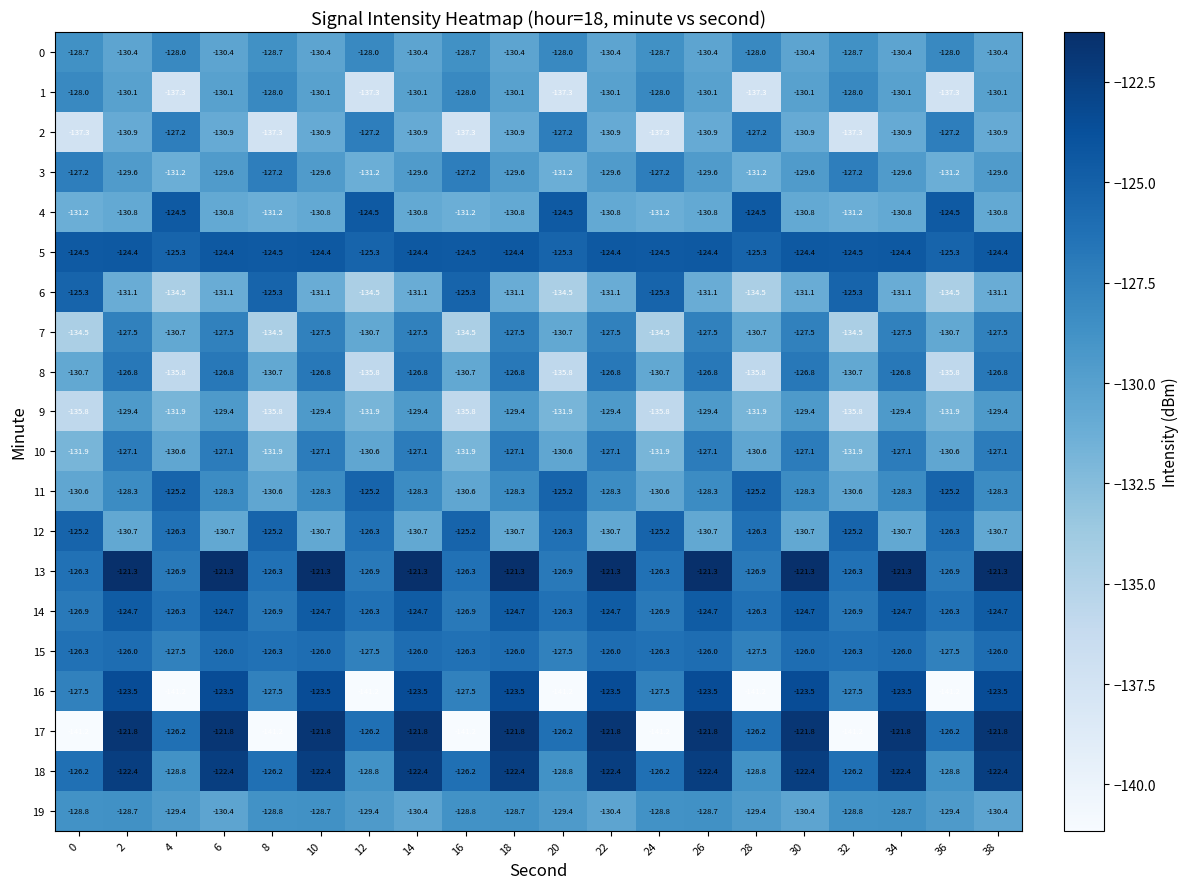

What value does the 7 series have at 12?

-130.7